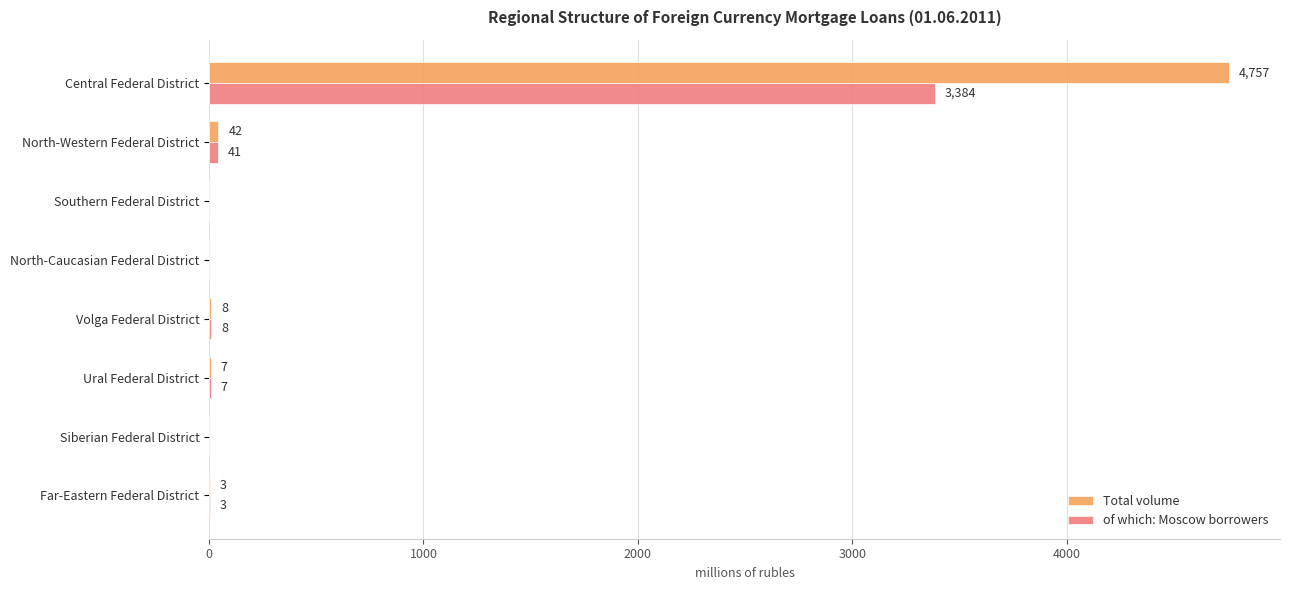

What is the sum of all of which: Moscow borrowers values?

3443